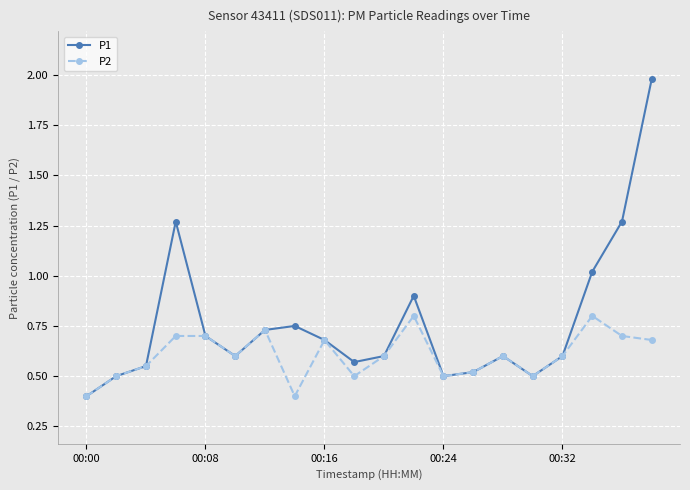

What is the sum of all P1 values?

15.2